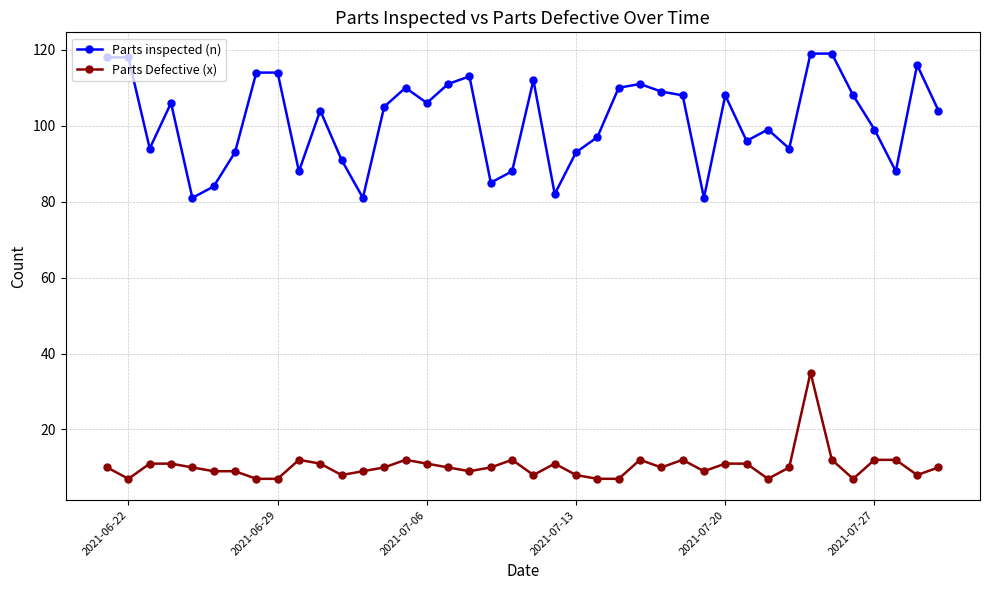

At how many categories does at least one series exceed 27?

40